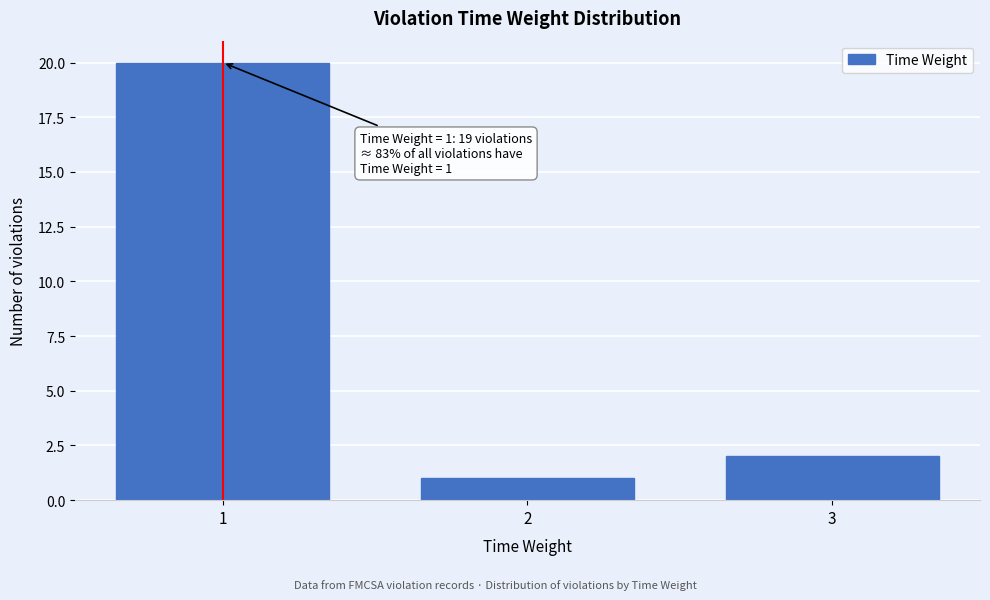

Reading left to right, transcribe all the data shown in this chart.

1=20	2=1	3=2